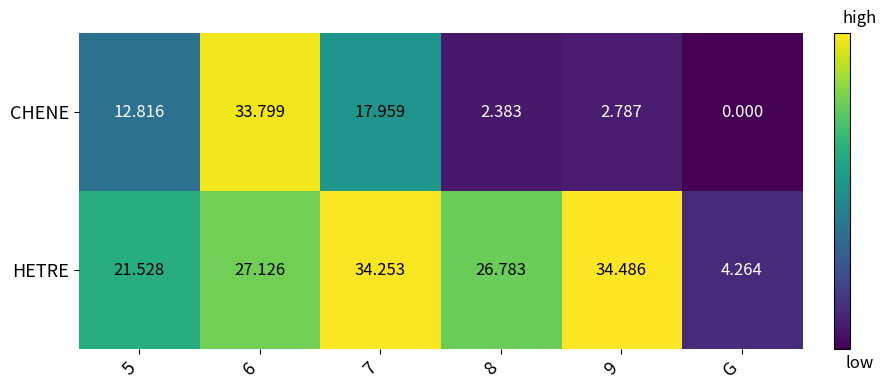

Which series has the largest total across all categories?

HETRE